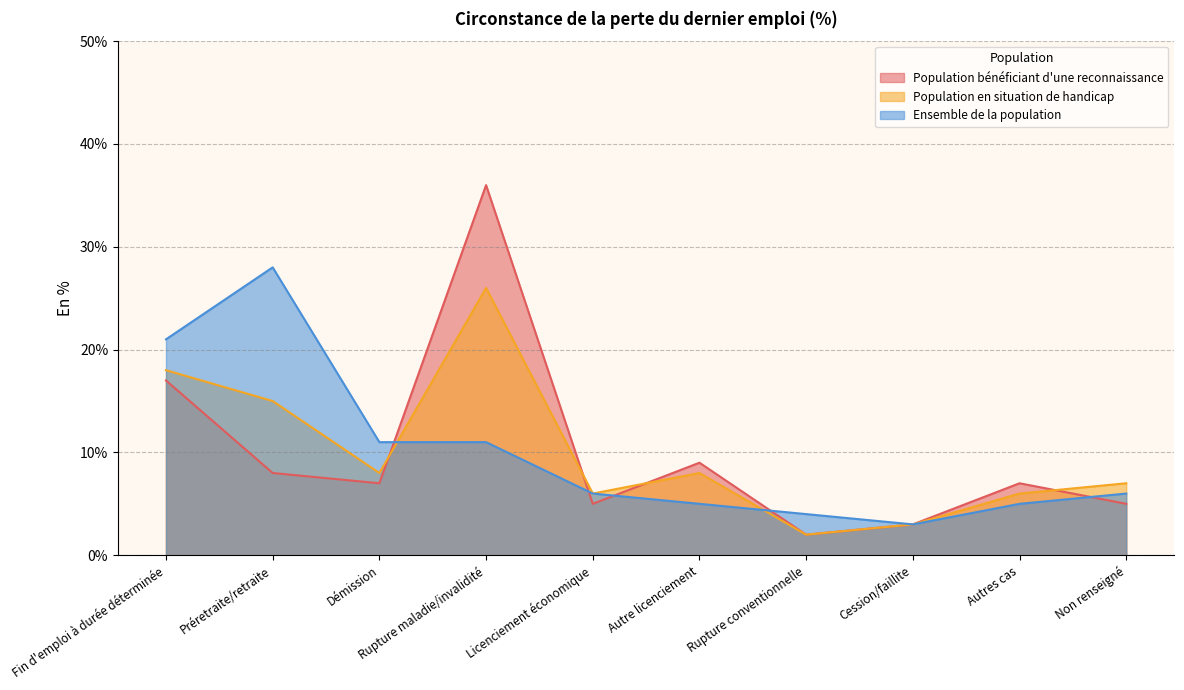

True or false: Population en situation de handicap has more than 1 interior local peaks.

True